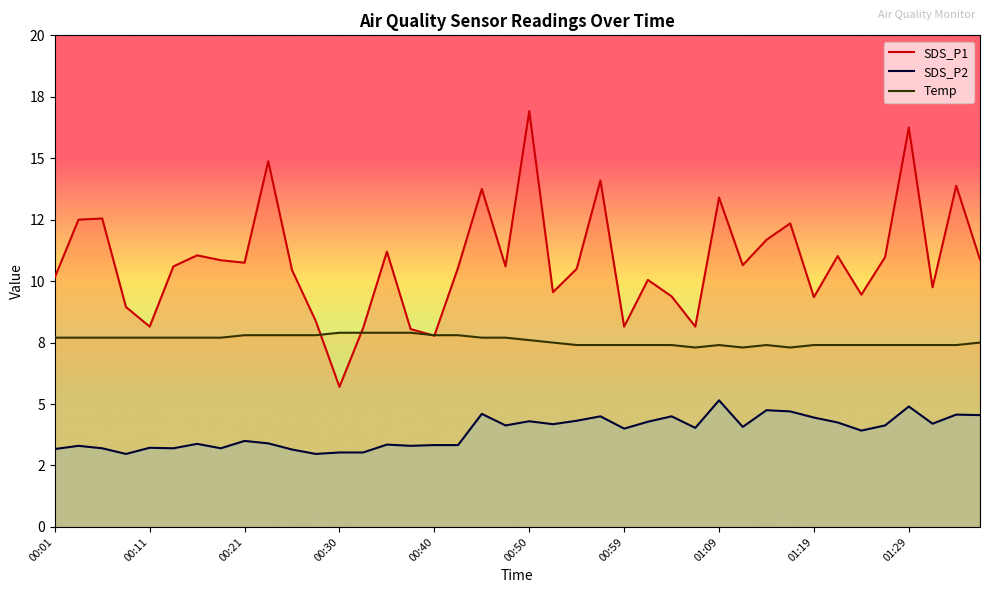

True or false: SDS_P1 and SDS_P2 cross at least once.

False